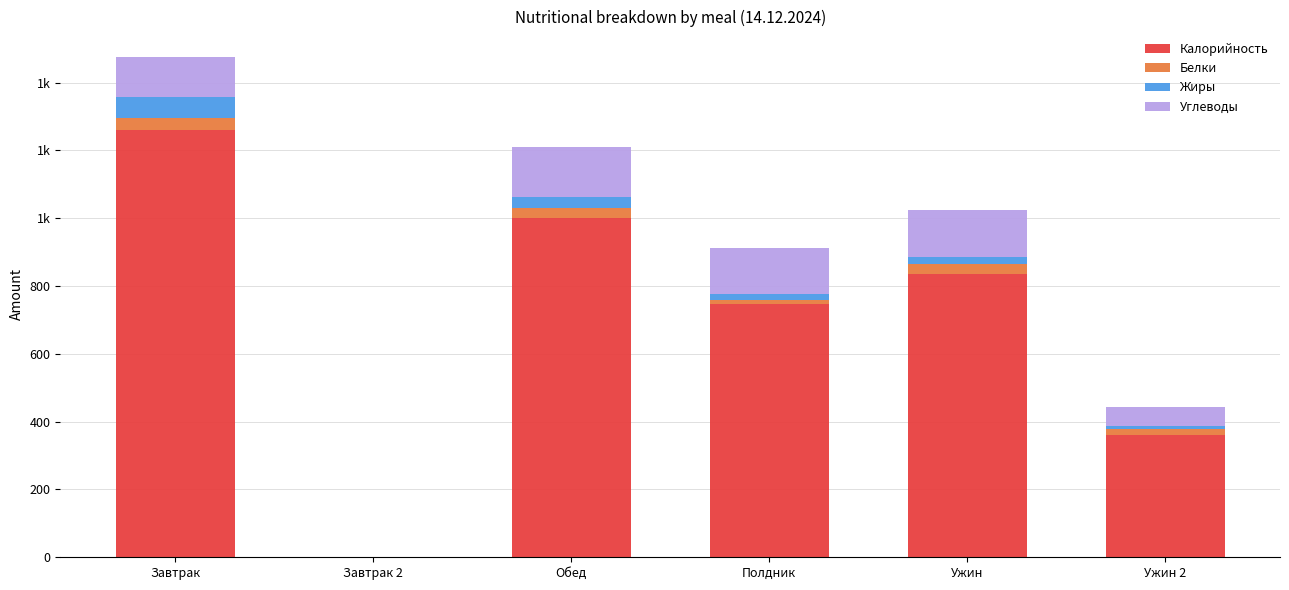

What is the sum of all Углеводы values?

595.0